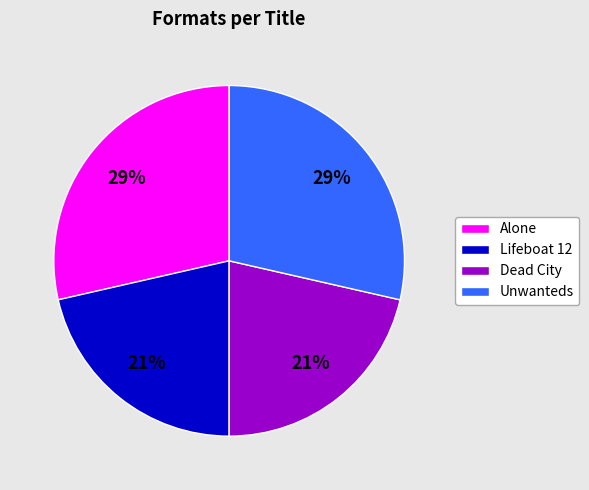

Does Dead City account for over 50% of the chart?

No